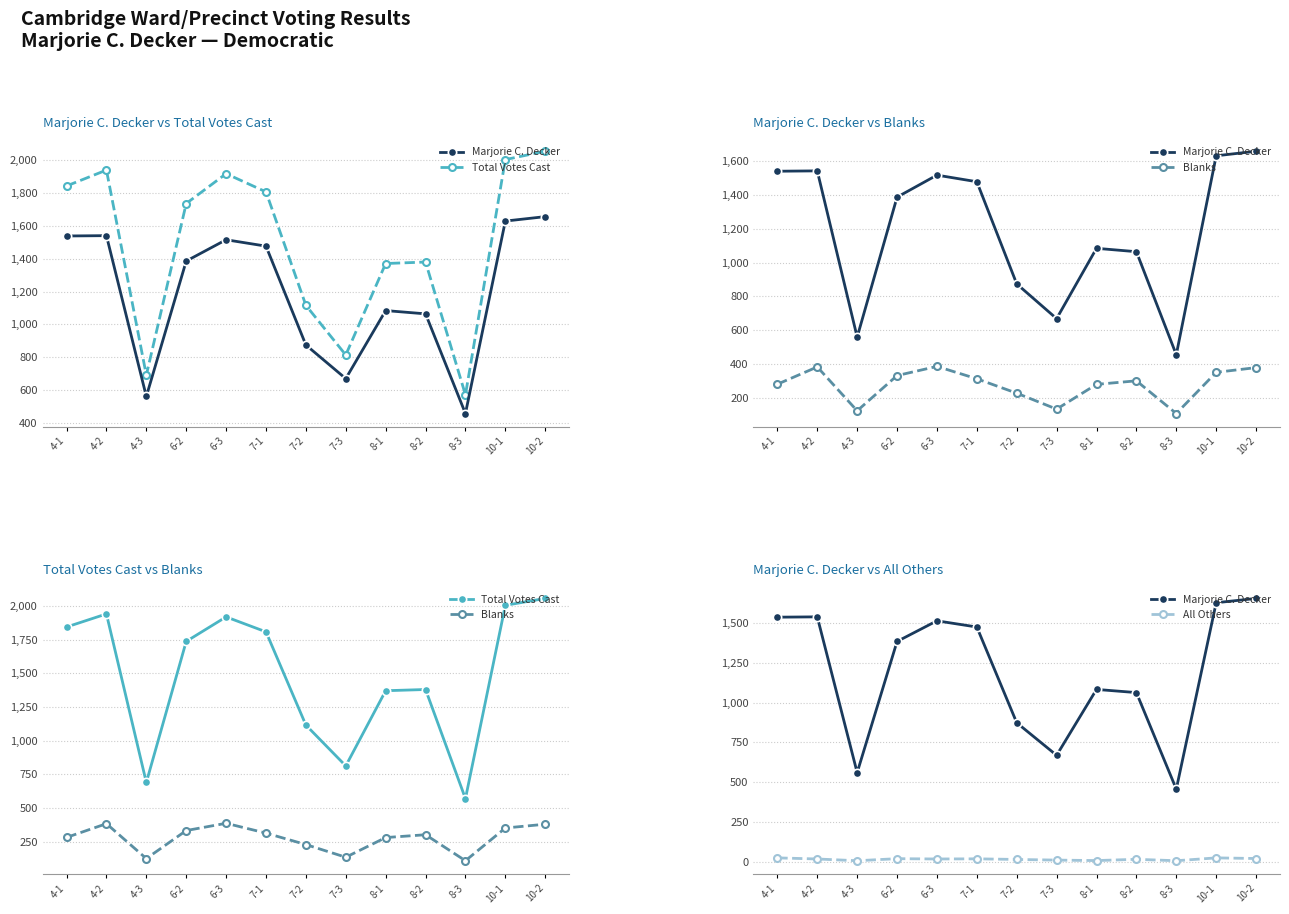

Does the chart display data point markers on the line(s)?

Yes